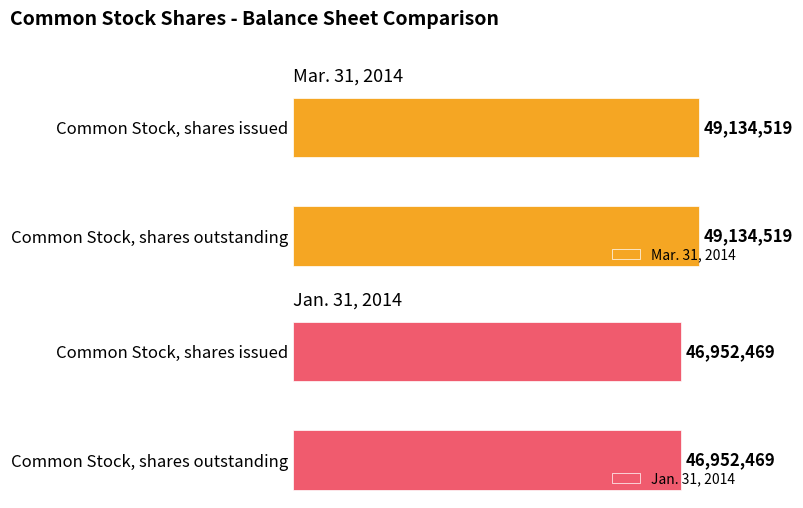

At how many categories does at least one series exceed 47677417?

2